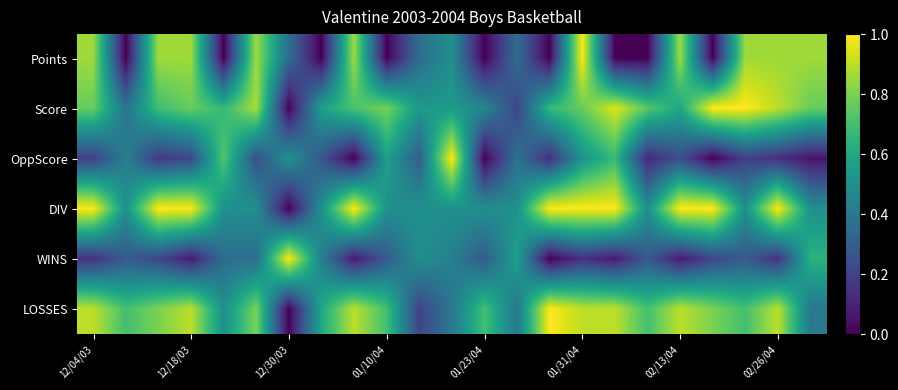

Which series has the largest range (max minus min)?

Points